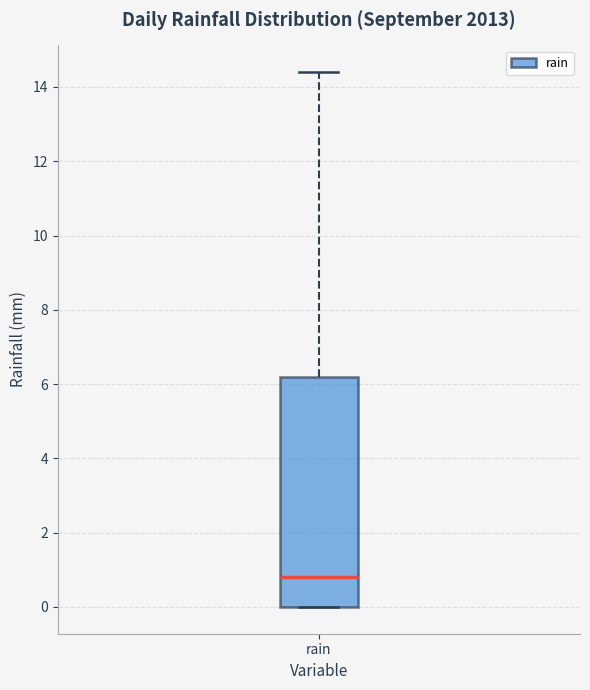

Transcribe this box plot: give where the median line is, the range the box spans, and where the two whiskers end, as read against the y-axis. The values are not printed on the chart, so give them approximately, as read against the axis.

median 0.8, box 0.0 to 6.2, whiskers 0.0 to 14.4